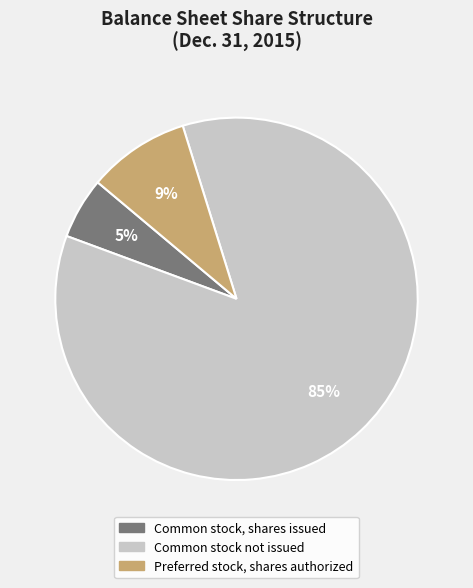

Which slice is the largest?

Common stock not issued